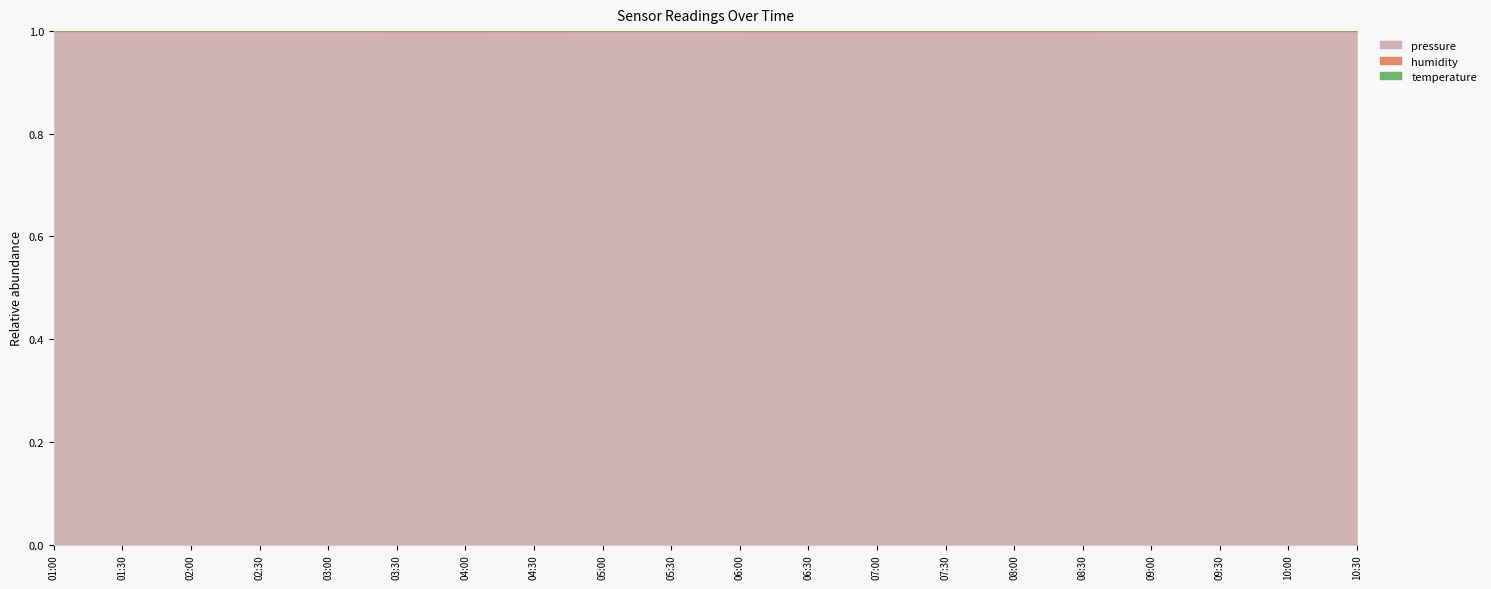

How many categories are shown in the chart?

20